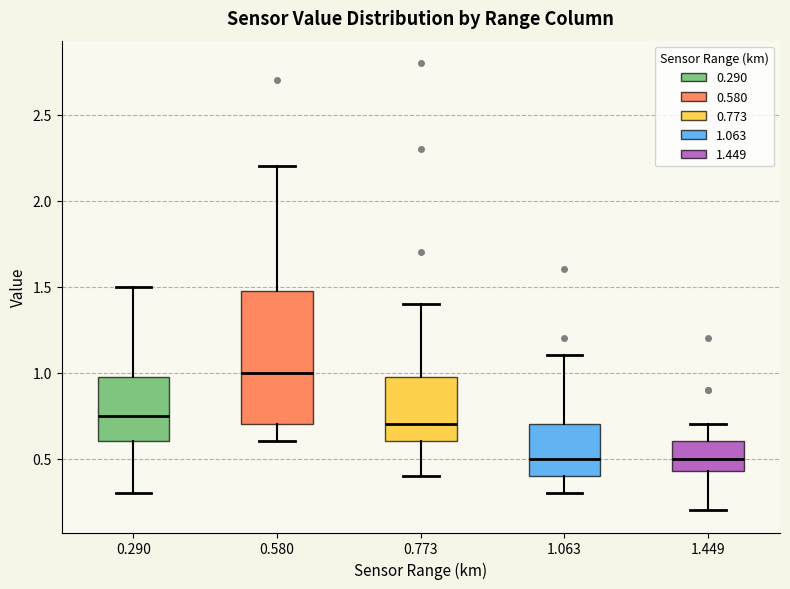

Reading left to right, read every box against the y-axis: the position of its median line, the range the box covers, and the ends of its whiskers. The values are not printed on the chart, so give them approximately, as read against the axis.

0.290: median 0.75, box 0.60 to 1.00, whiskers 0.30 to 1.50
0.580: median 1.00, box 0.70 to 1.50, whiskers 0.60 to 2.20
0.773: median 0.70, box 0.60 to 1.00, whiskers 0.40 to 1.40
1.063: median 0.50, box 0.40 to 0.70, whiskers 0.30 to 1.10
1.449: median 0.50, box 0.45 to 0.60, whiskers 0.20 to 0.70